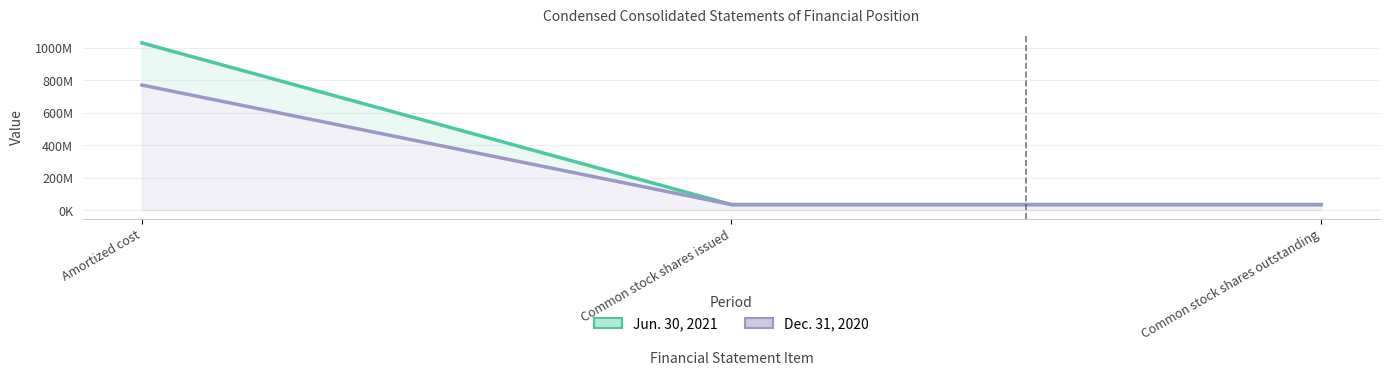

Reading right to left, what are all the values shown in this chart?

Jun. 30, 2021 (line): 36006560	36006560	1029001000
Dec. 31, 2020 (line): 35912243	35912243	770195000